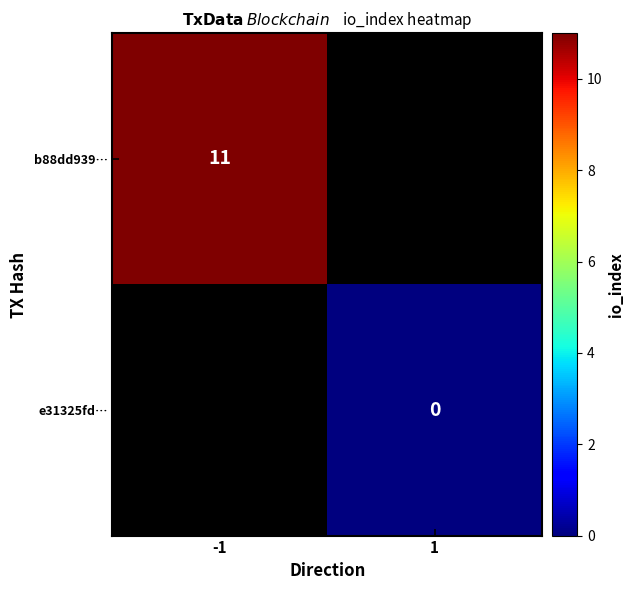

Which category has the lowest value across all series?

1